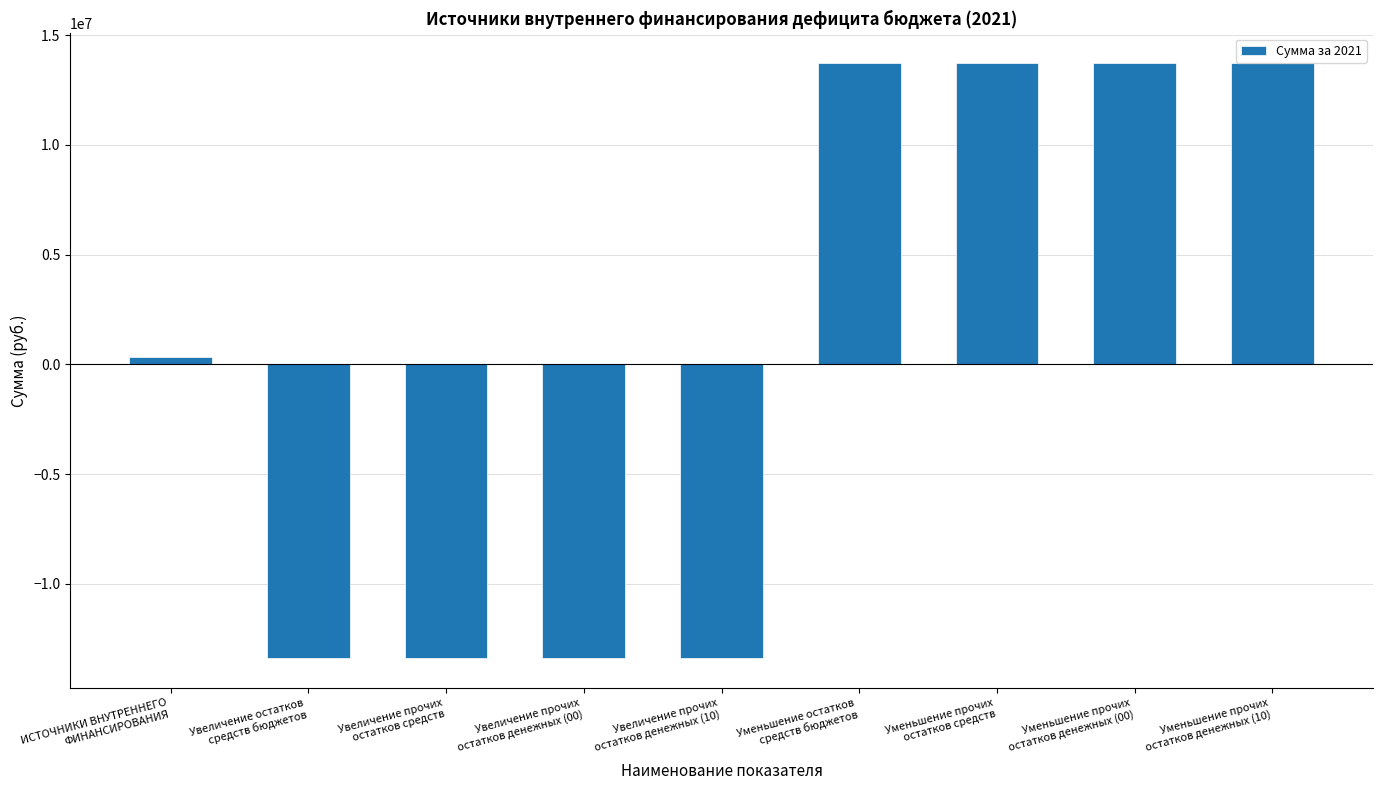

How many data points does each series have?

9